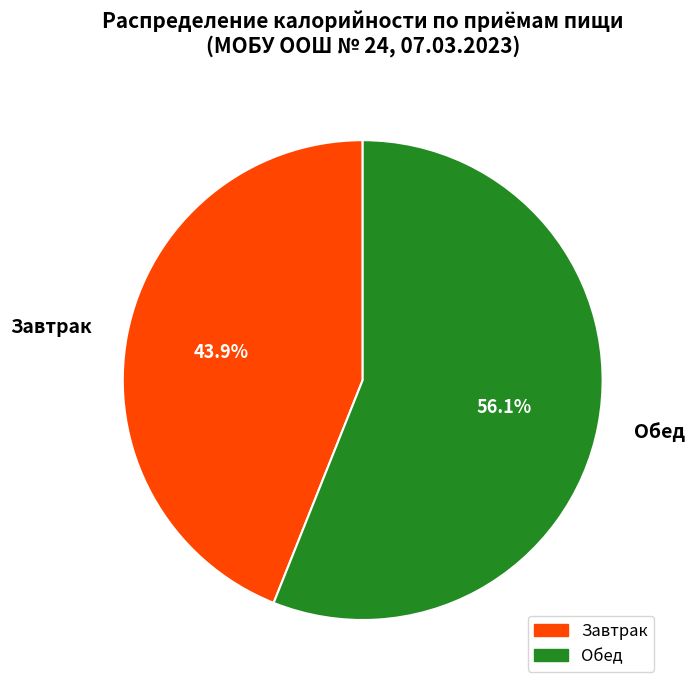

To the nearest percent, what is the combined percentage of Обед and Завтрак?

100%